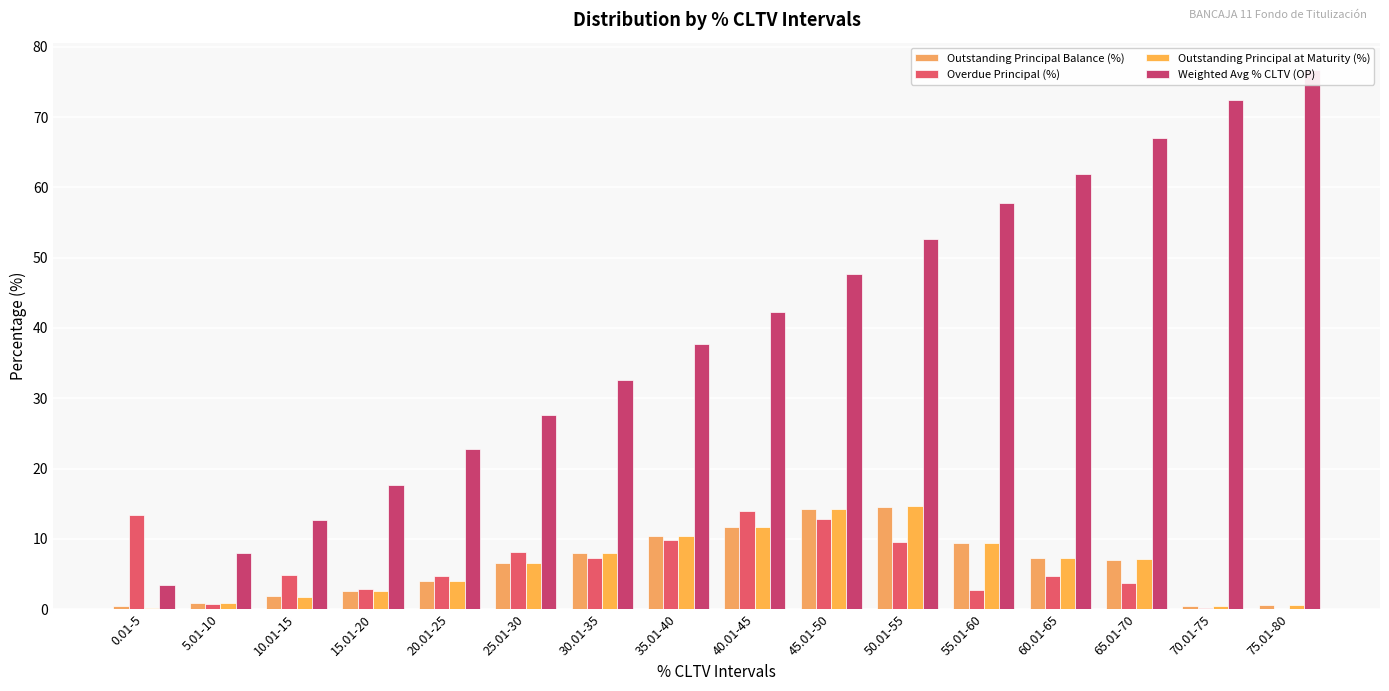

At which label is Outstanding Principal at Maturity (%) closest to 7?

65.01-70